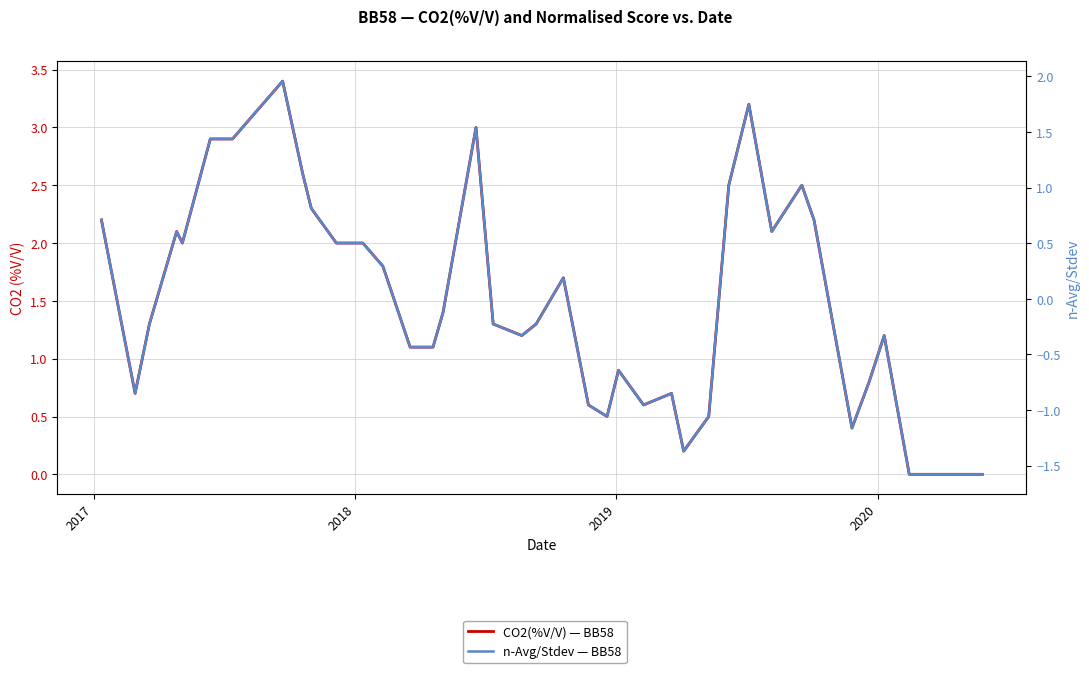

Is this an area chart (filled region under the line)?

No